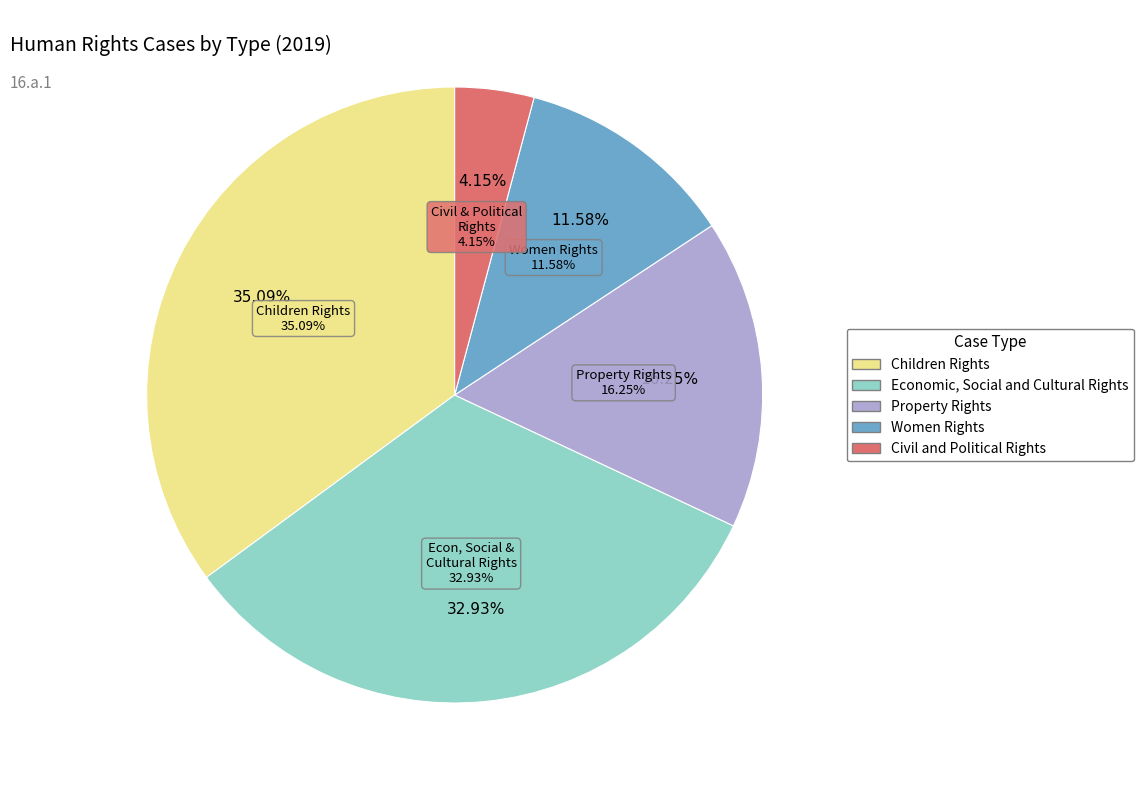

What is the change in value from Economic, Social and Cultural Rights to Property Rights?

-1397